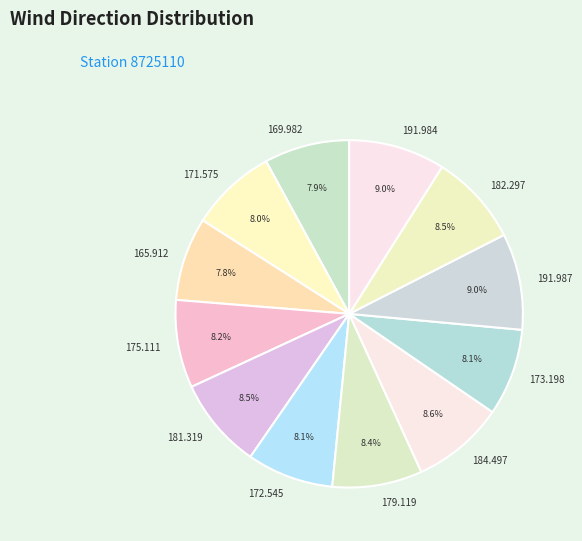

Combined, do 191.987 and 181.319 account for over 50%?

No